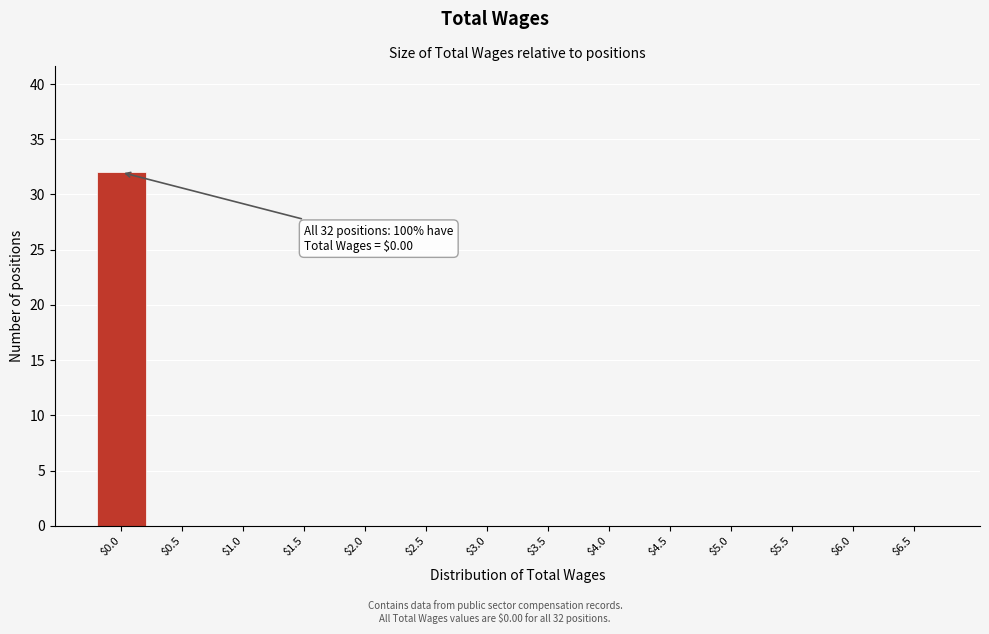

What is the sum of all values?

32